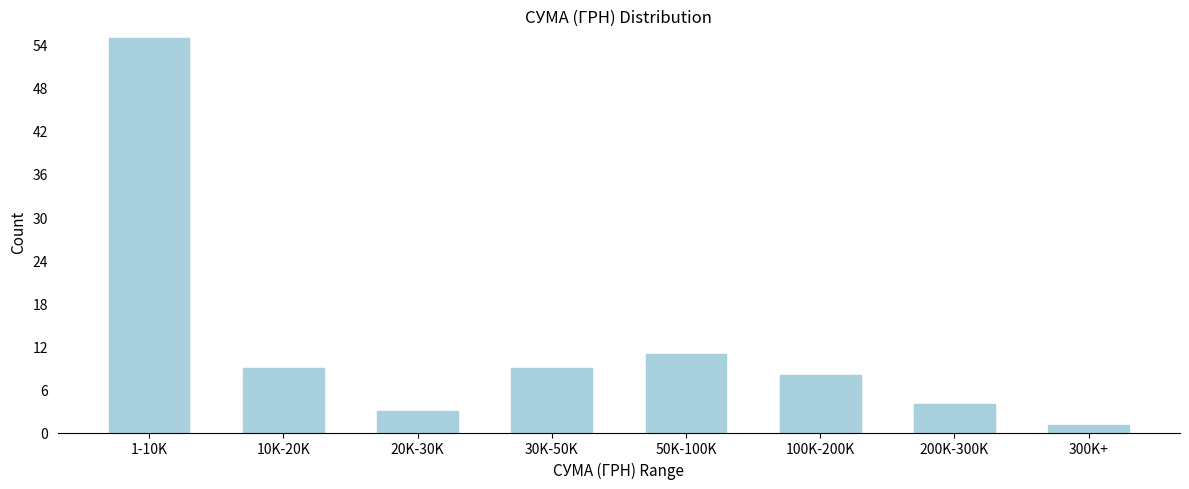

Reading left to right, transcribe all the data shown in this chart.

1-10K=55	10K-20K=9	20K-30K=3	30K-50K=9	50K-100K=11	100K-200K=8	200K-300K=4	300K+=1